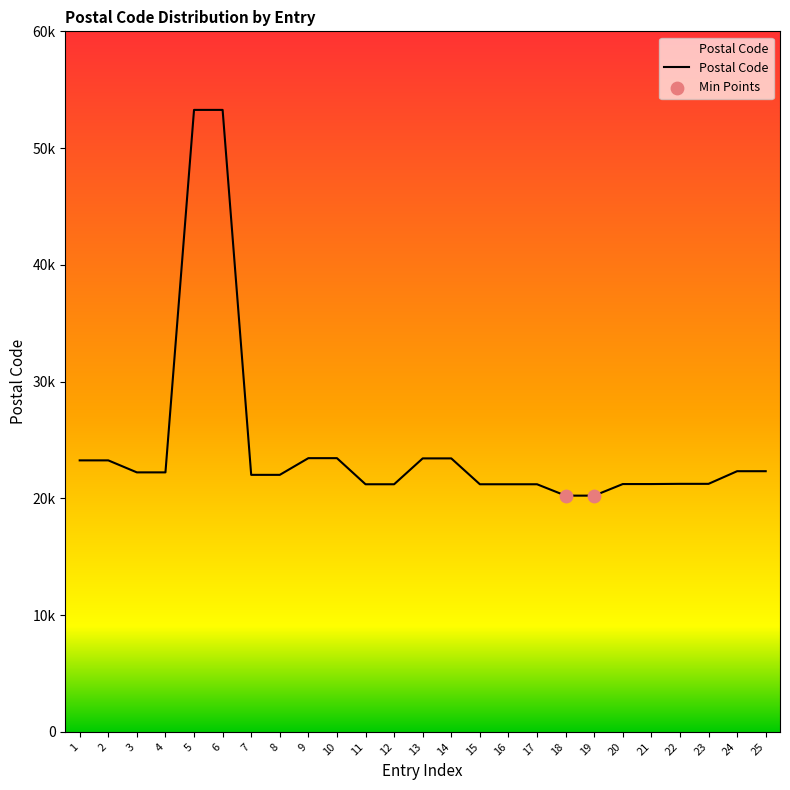

Between 9 and 23, which is larger?

9